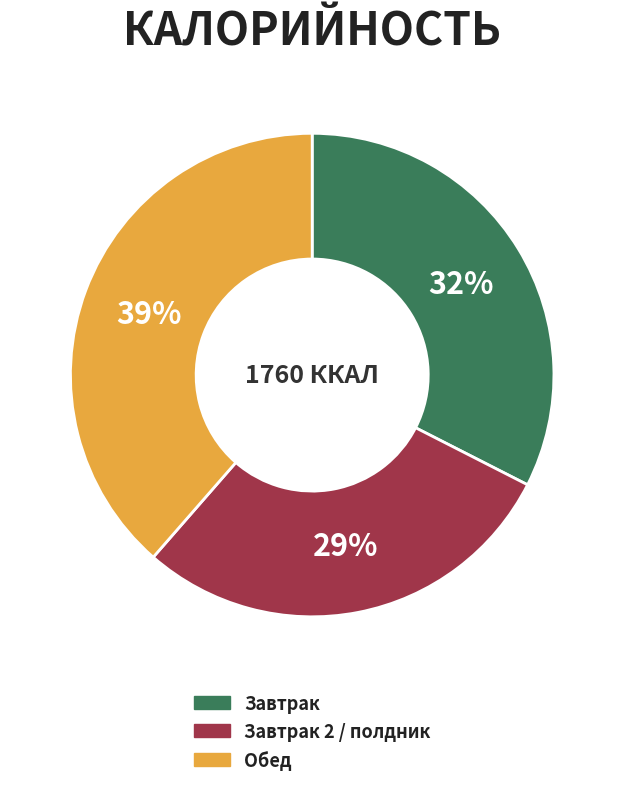

Count the number of slices in the pie.

3